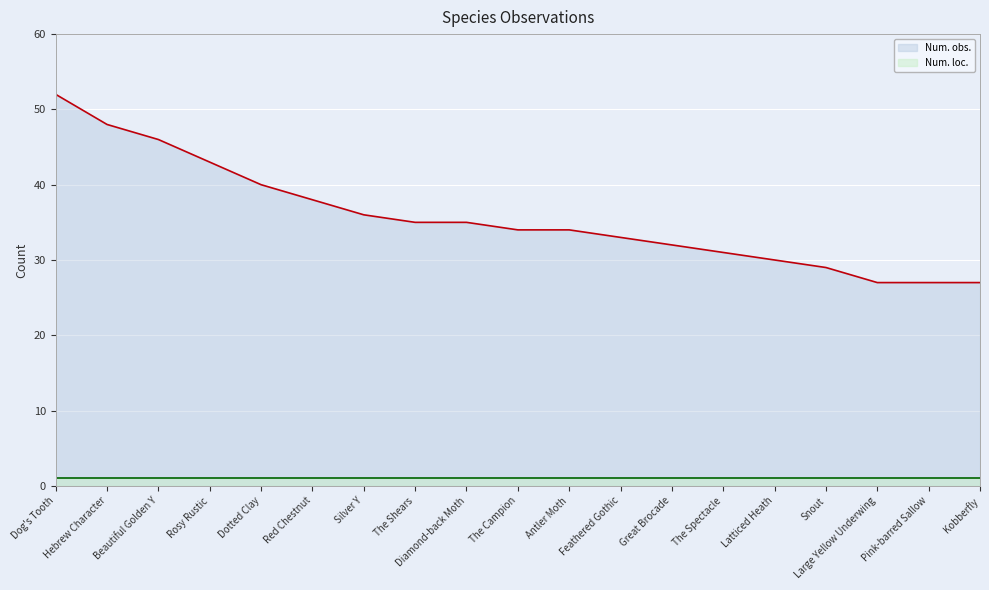

What position from the right is Hebrew Character?

18